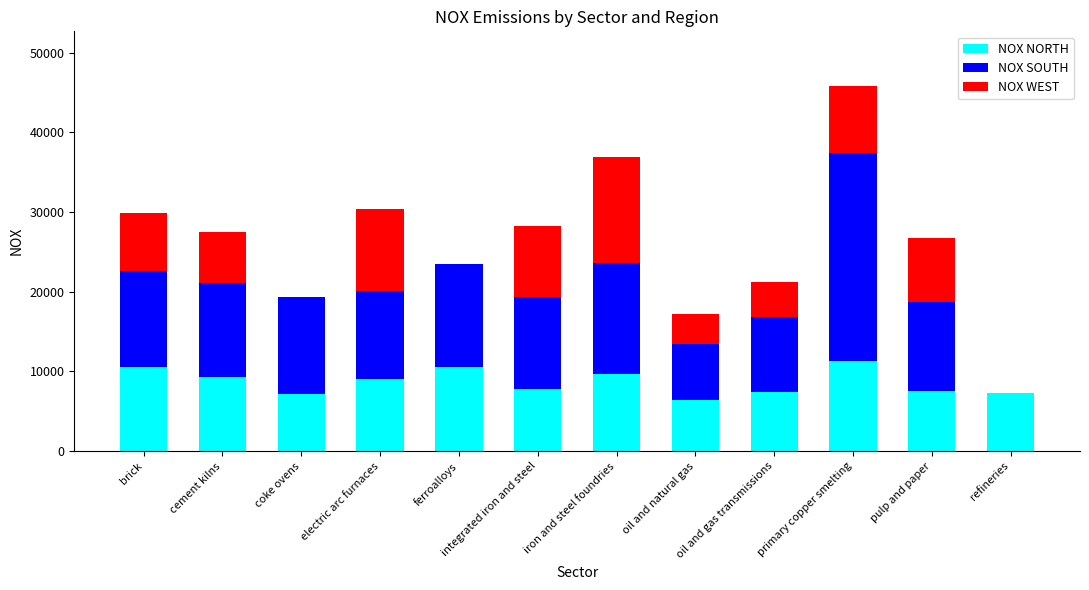

What is the maximum value for NOX NORTH?

11300